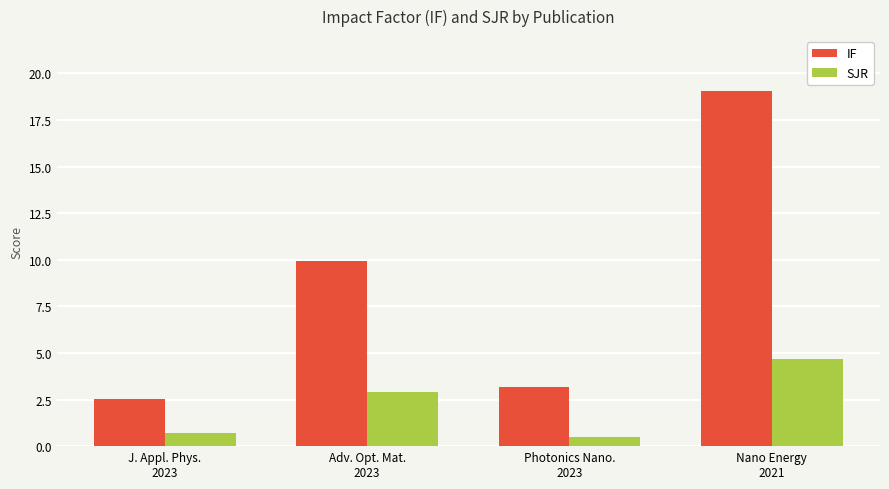

What position from the left is Photonics Nano.
2023?

3